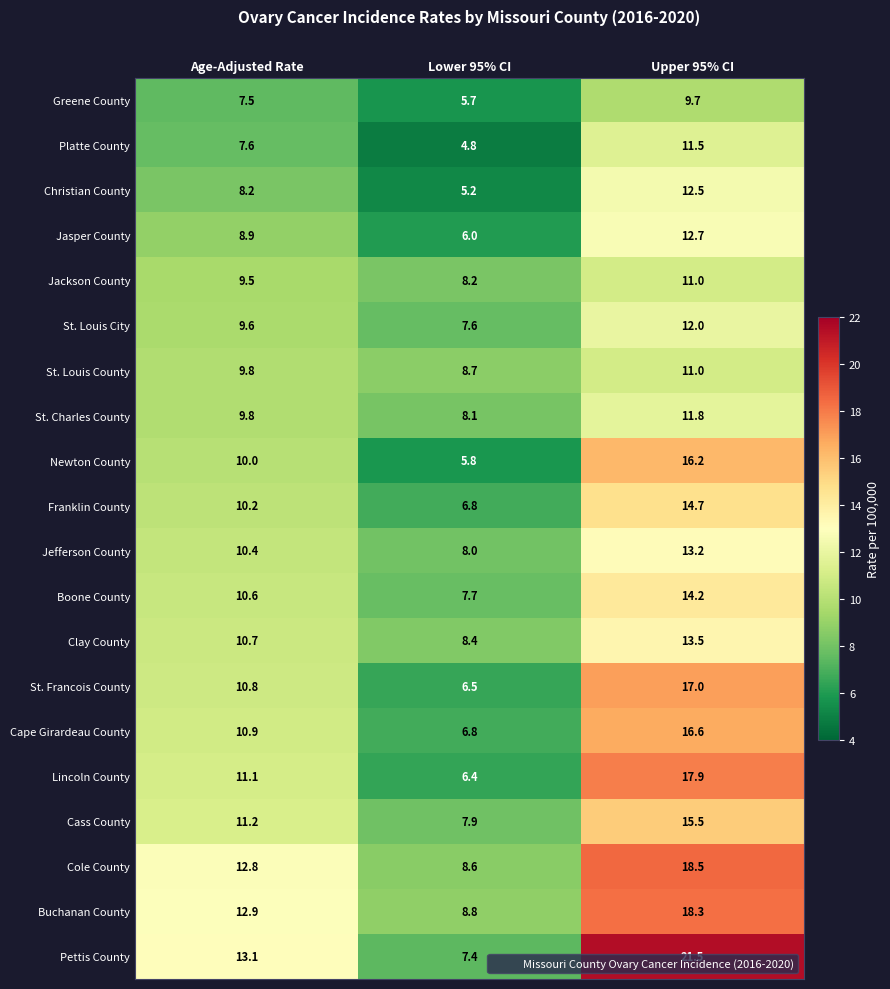

List the labels in order of Cole County value, largest first.

Upper 95% CI, Age-Adjusted Rate, Lower 95% CI